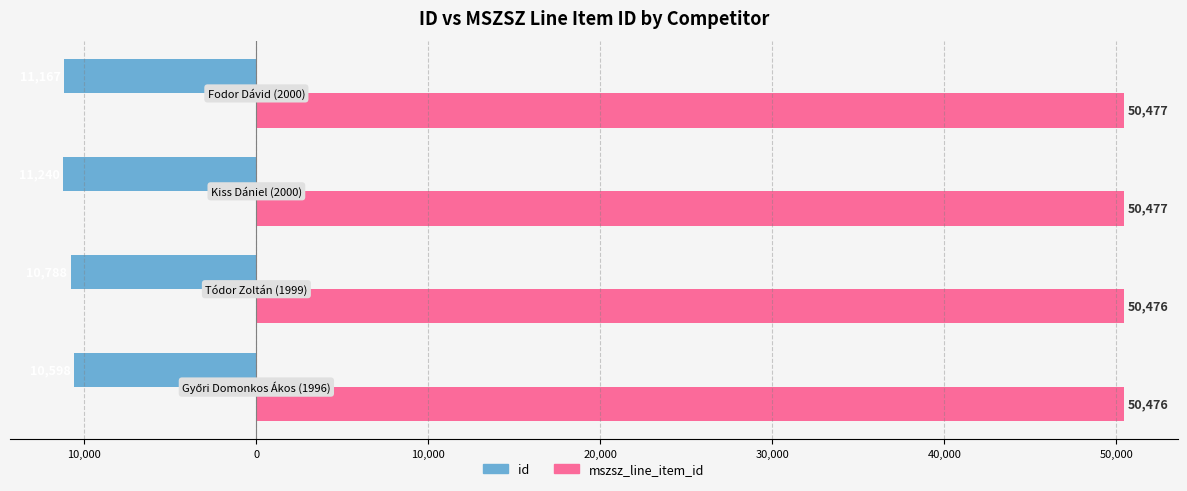

What are all the series names shown in the legend?

id, mszsz_line_item_id